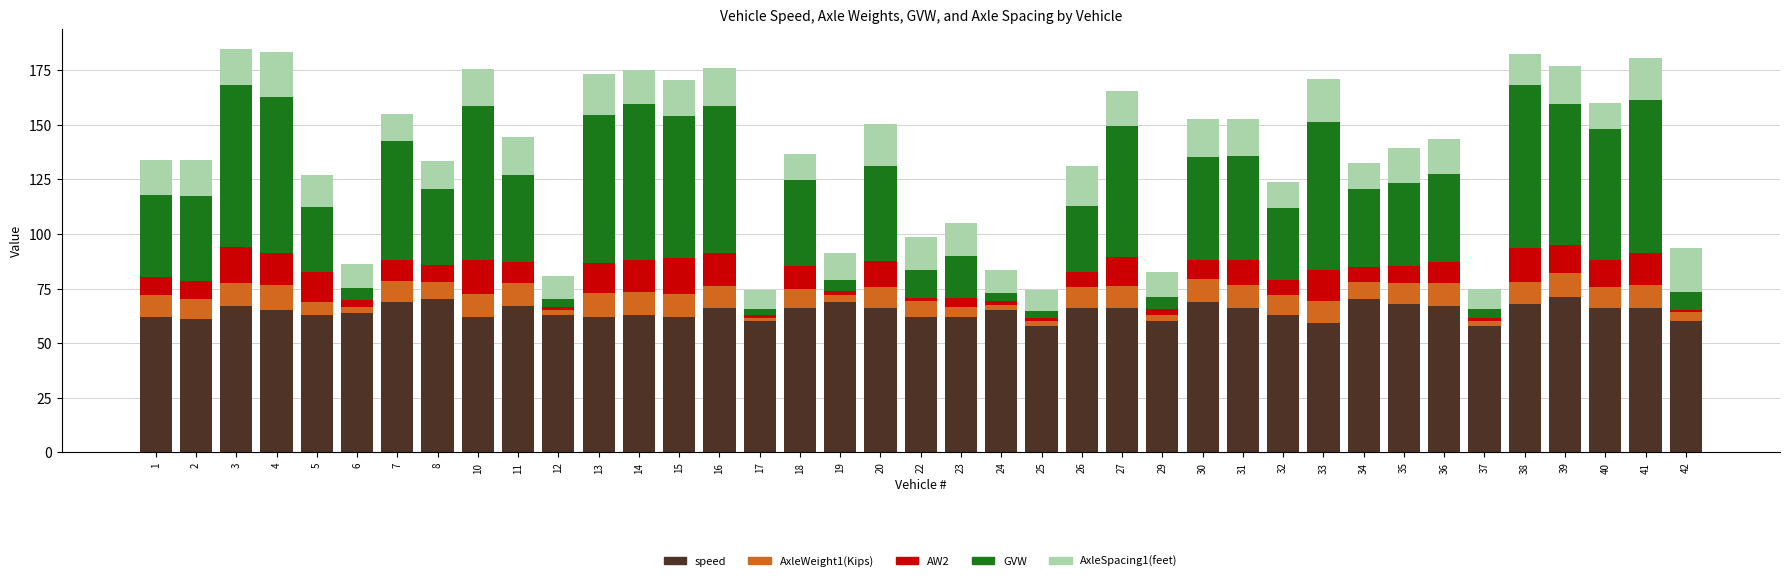

What is the minimum value for speed?

58.0